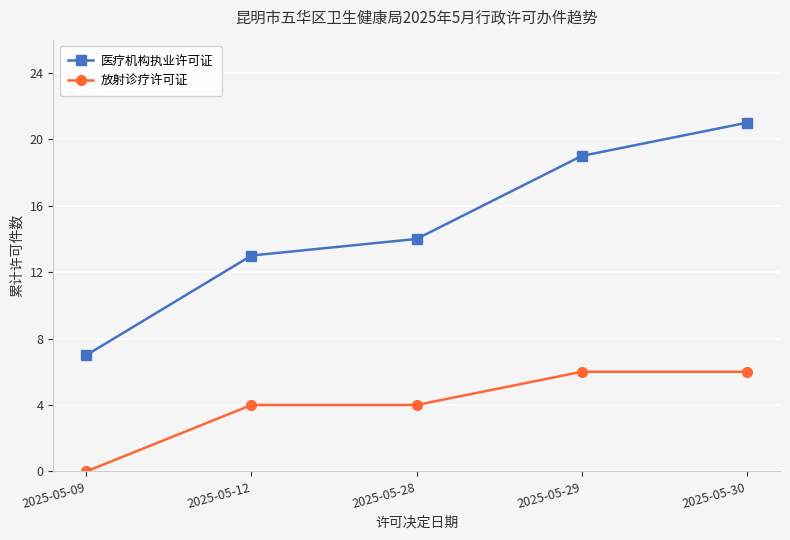

What value does the 医疗机构执业许可证 series have at 2025-05-09?

7